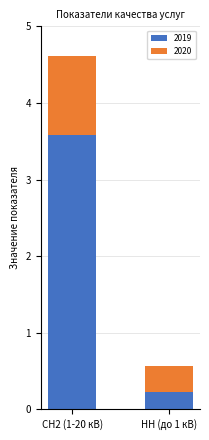

At which label does 2019 reach its peak?

СН2 (1-20 кВ)